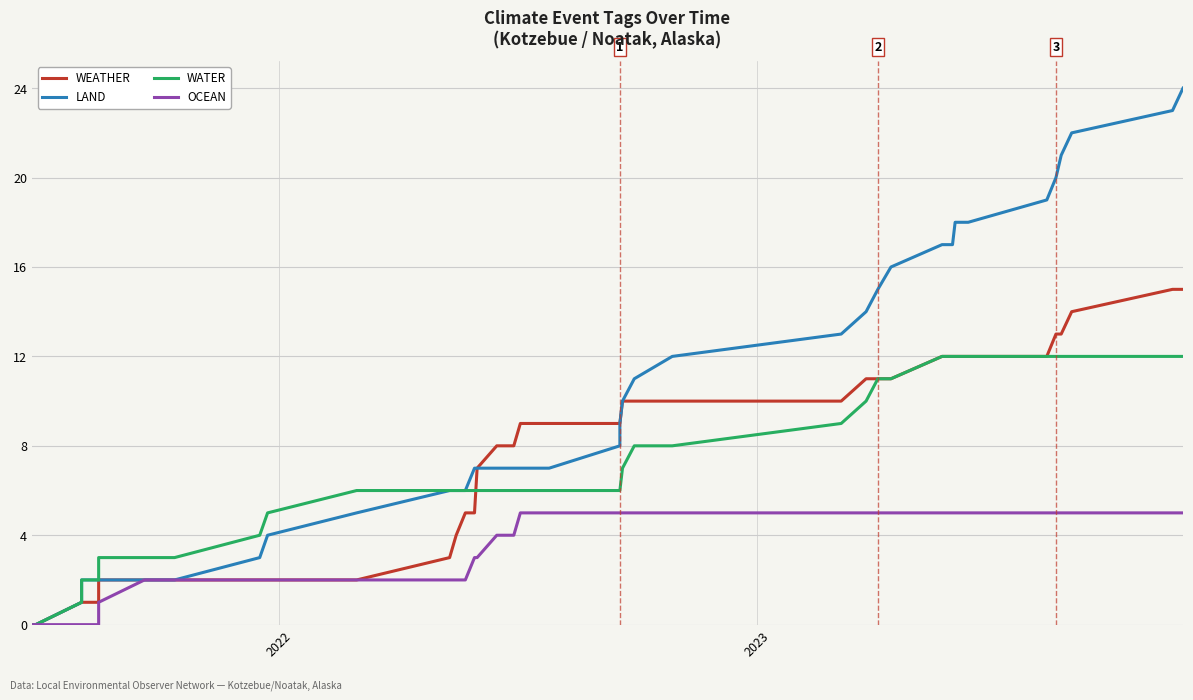

How many positive values does the WEATHER series have?

38